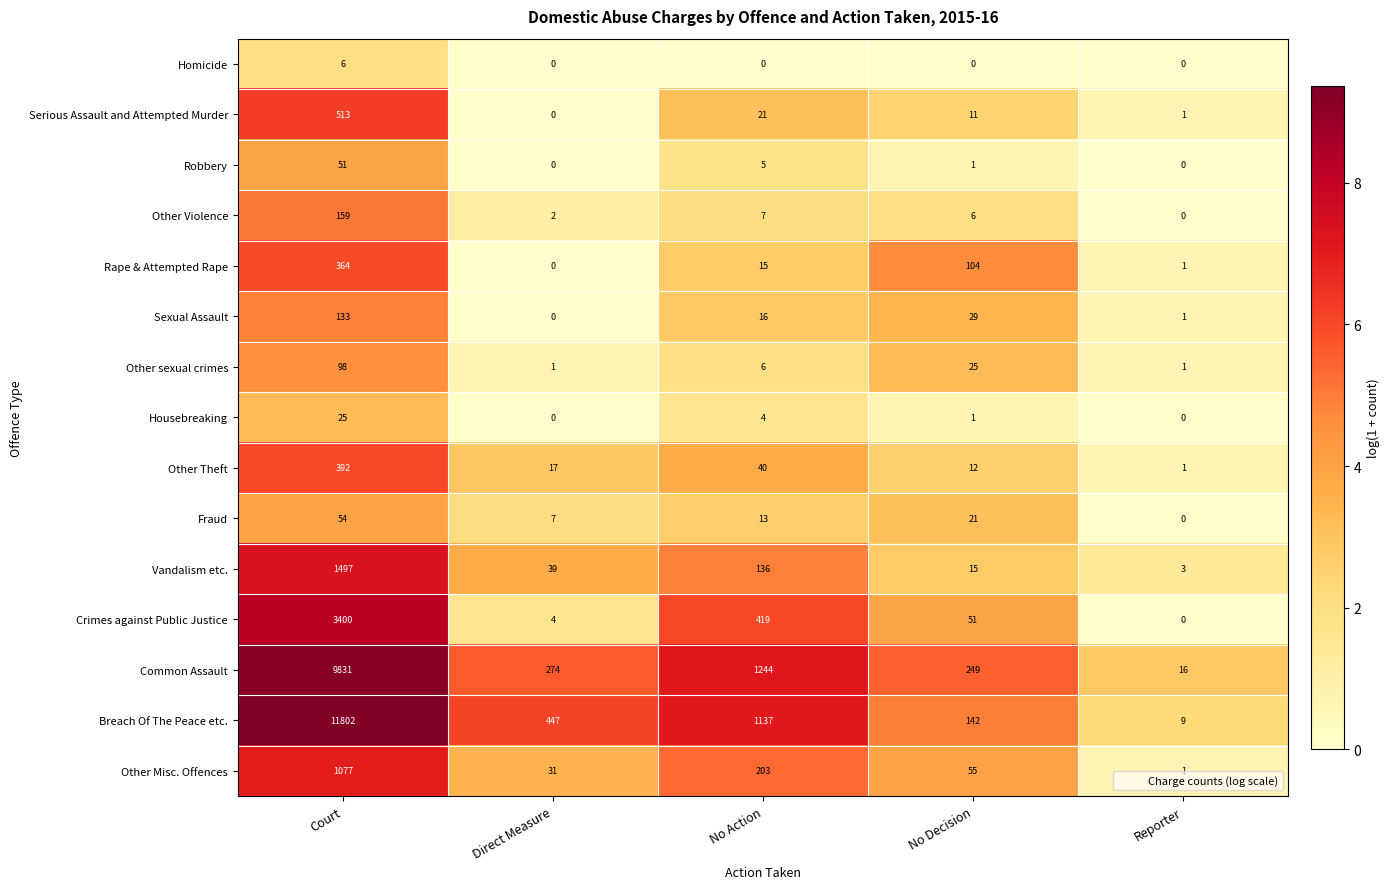

True or false: Crimes against Public Justice has a value of 670 at No Action.

False